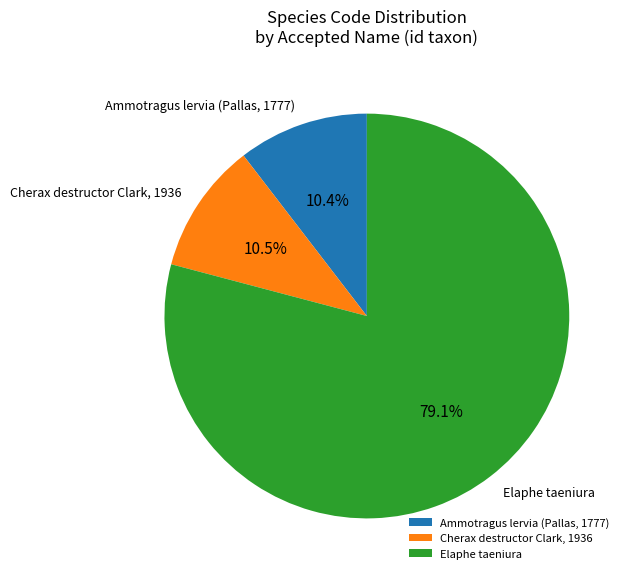

To the nearest percent, what is the average slice percentage?

33%